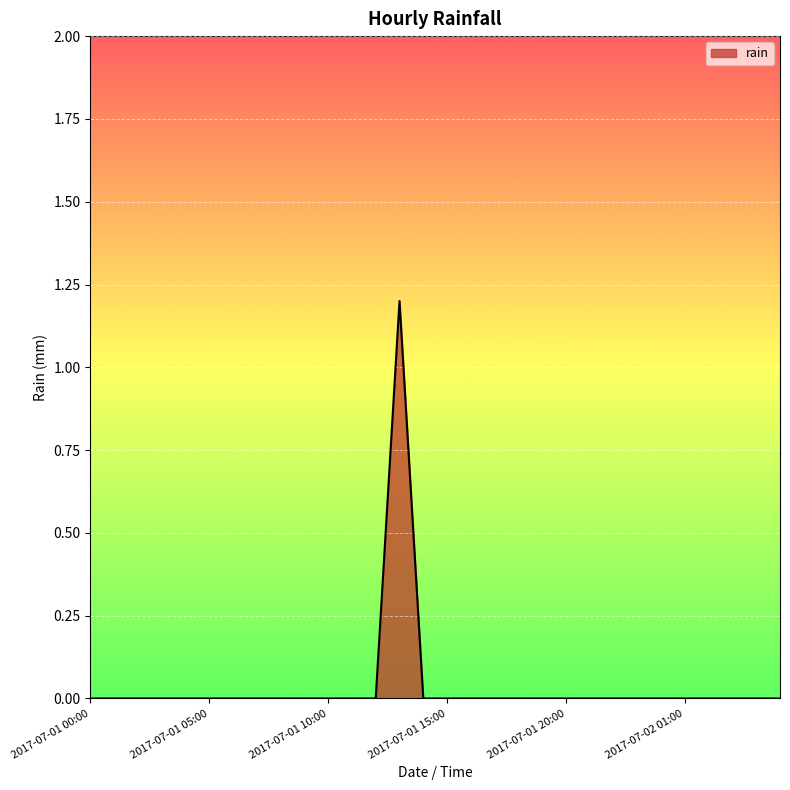

What is the difference between the maximum and minimum values?

1.2